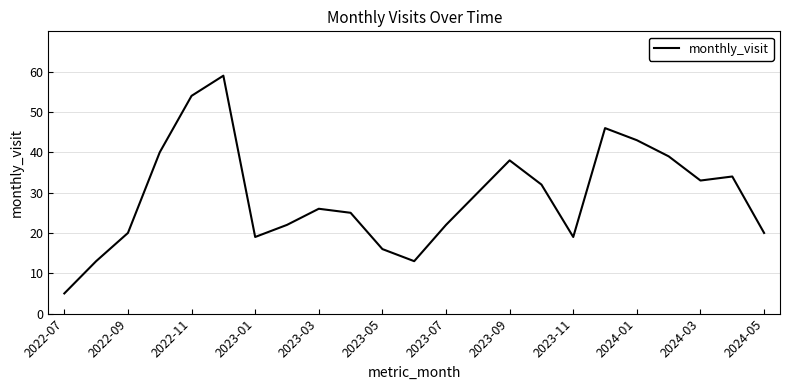

What is the maximum value shown in the chart?

59